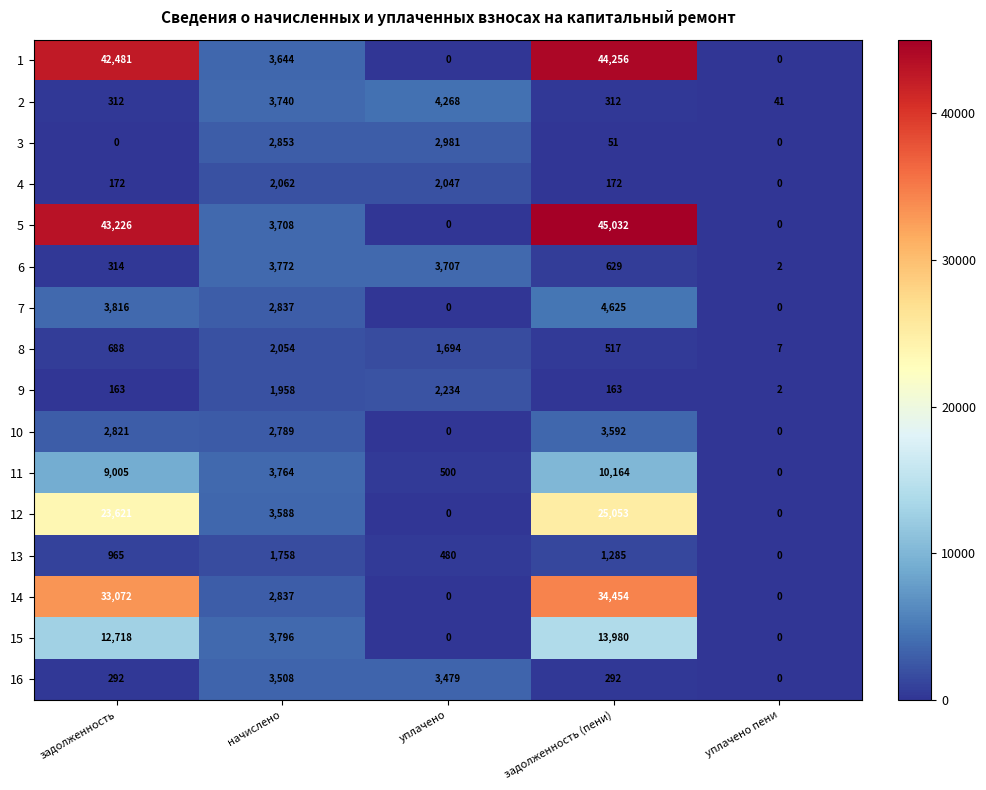

How many data points does each series have?

5